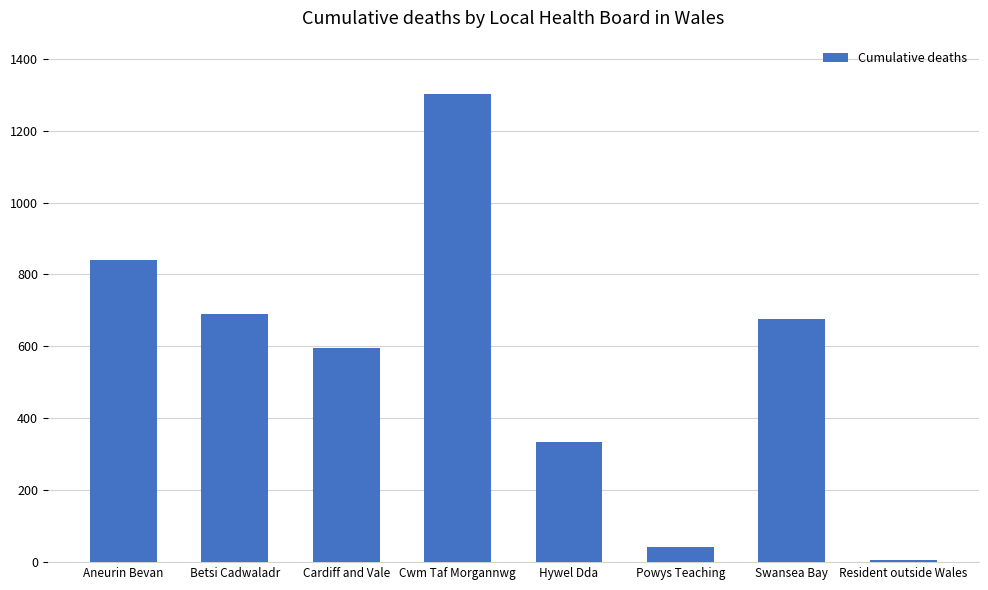

The value at Cardiff and Vale is 121. True or false?

False